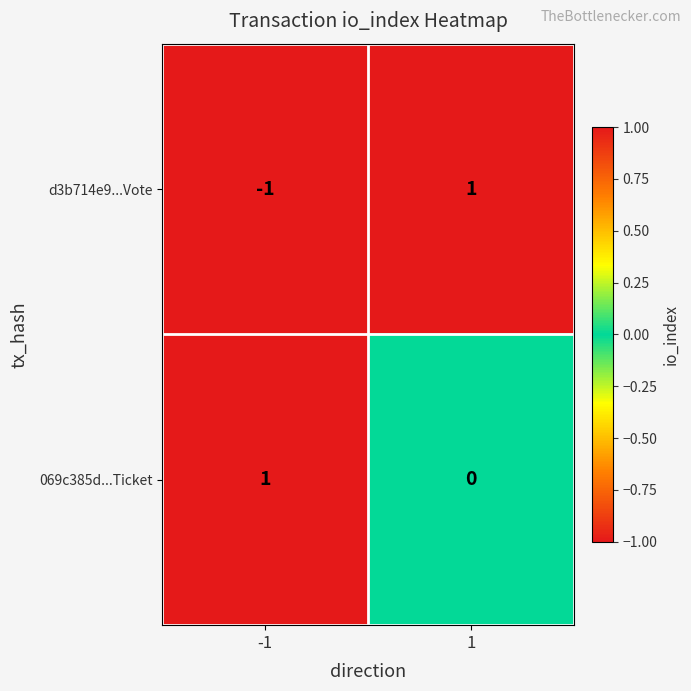

The d3b714e9...Vote series shows 1 at 1. True or false?

True